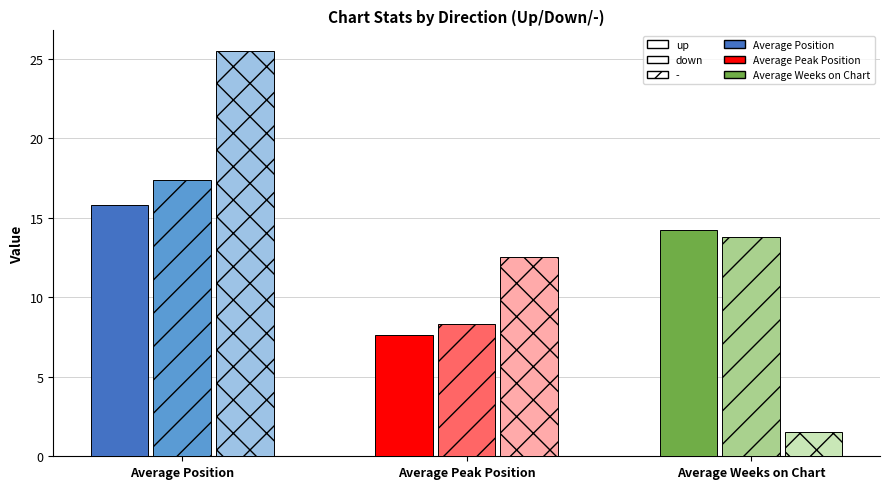

Which series has the largest range (max minus min)?

Average Weeks on Chart